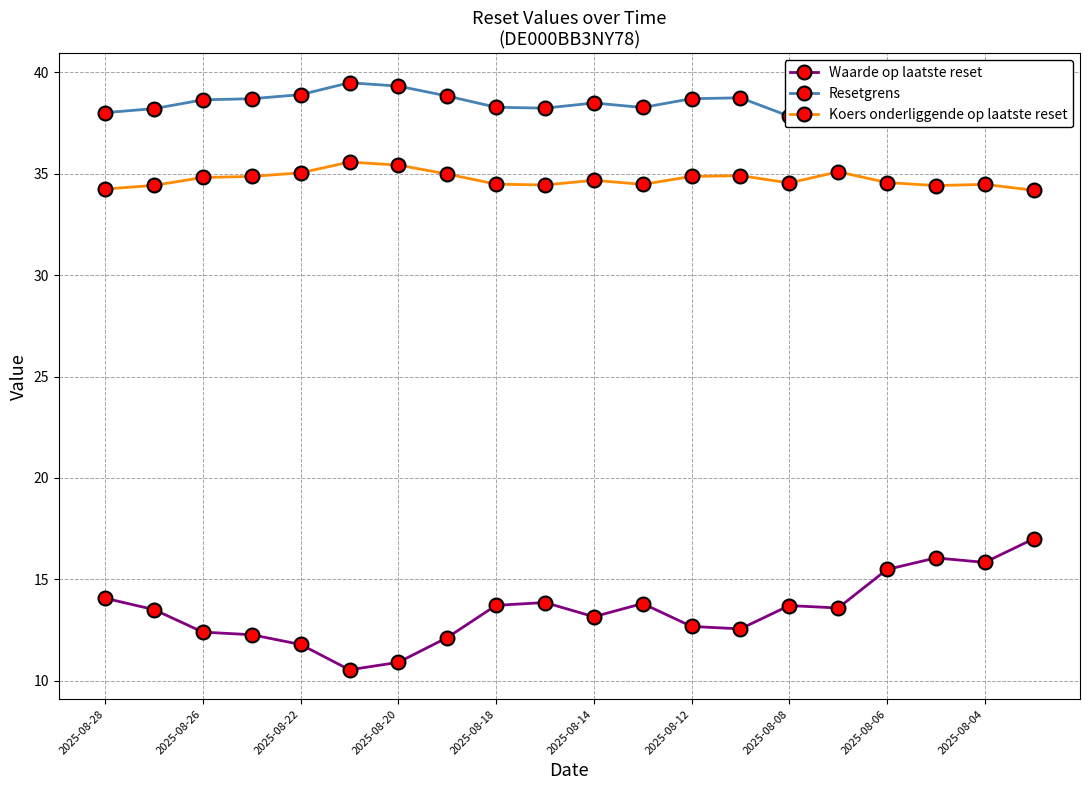

The Koers onderliggende op laatste reset series shows 35.4 at 2025-08-20. True or false?

True